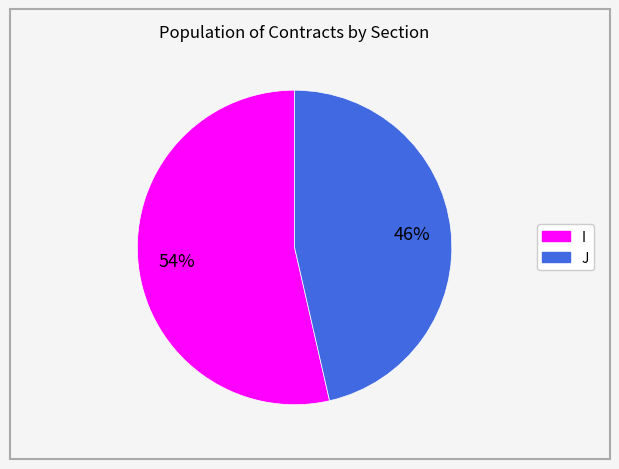

Which has a higher value, J or I?

I